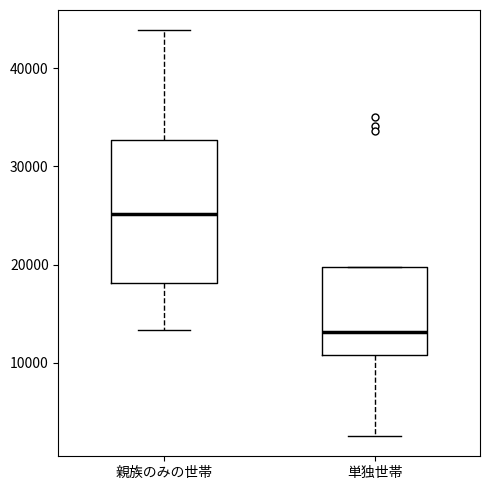

Which box has the lowest median line?

単独世帯